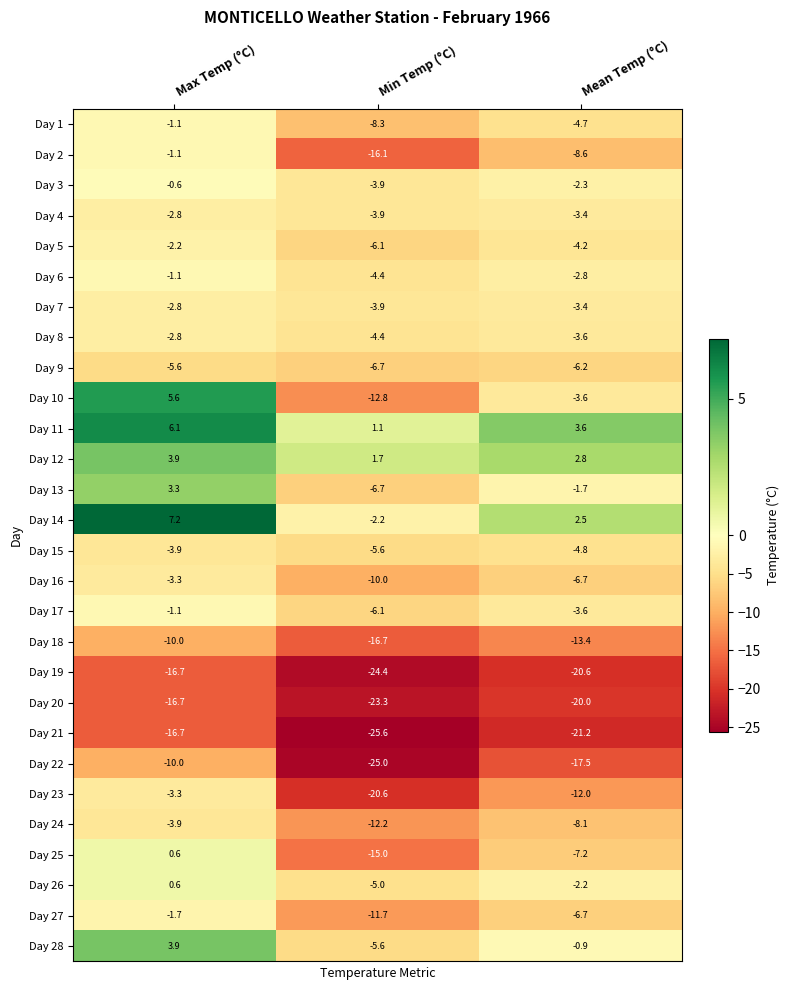

What is the average value of the Day 9 series?

-6.2